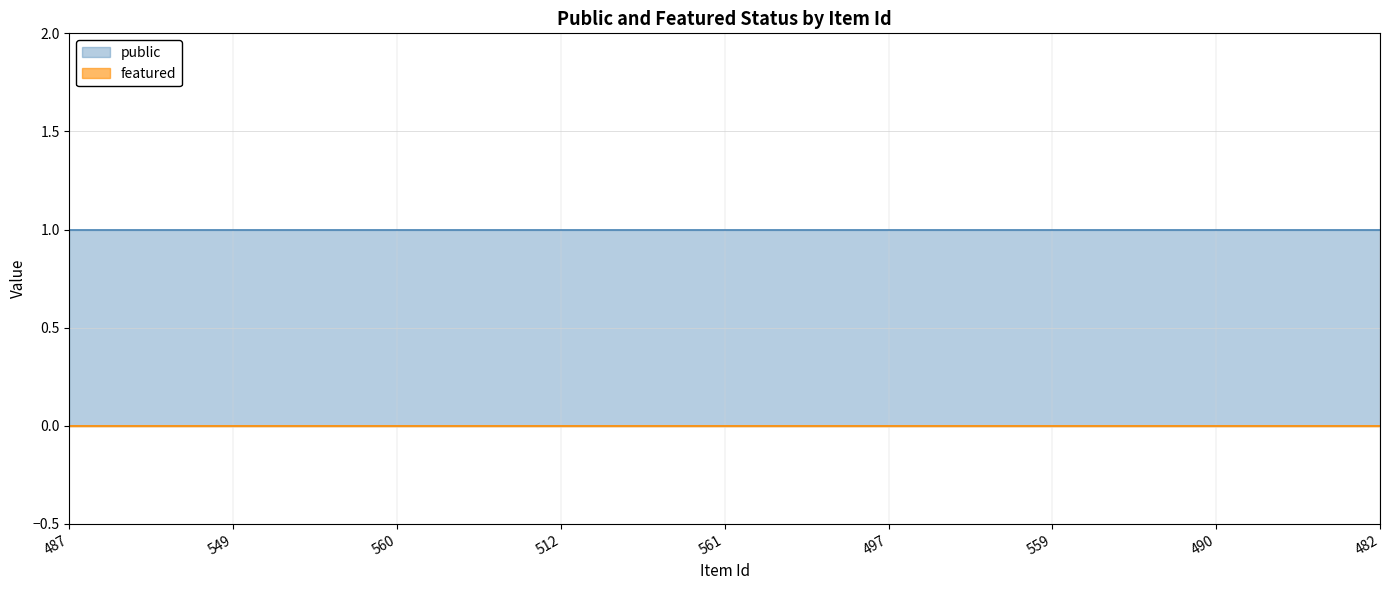

True or false: featured and public cross at least once.

False